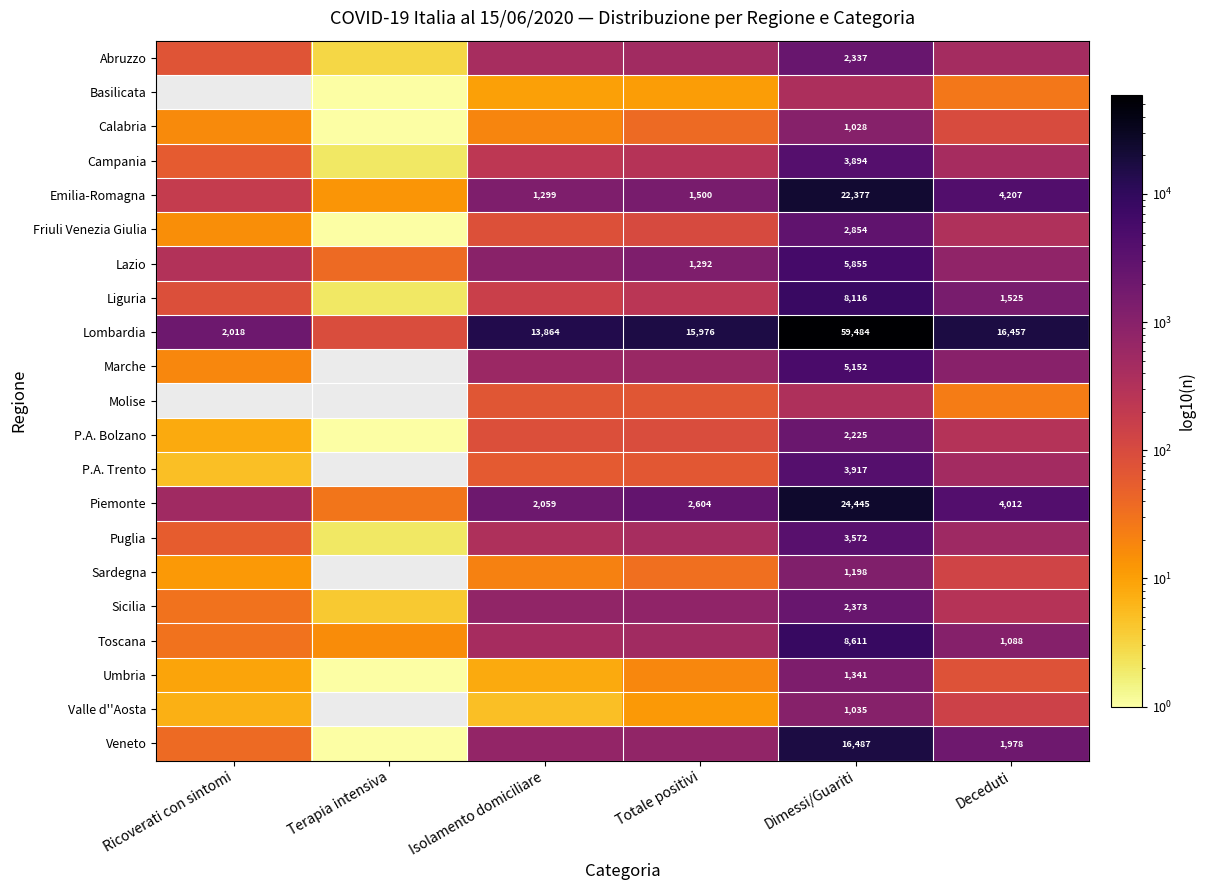

Which series has the largest range (max minus min)?

Lombardia